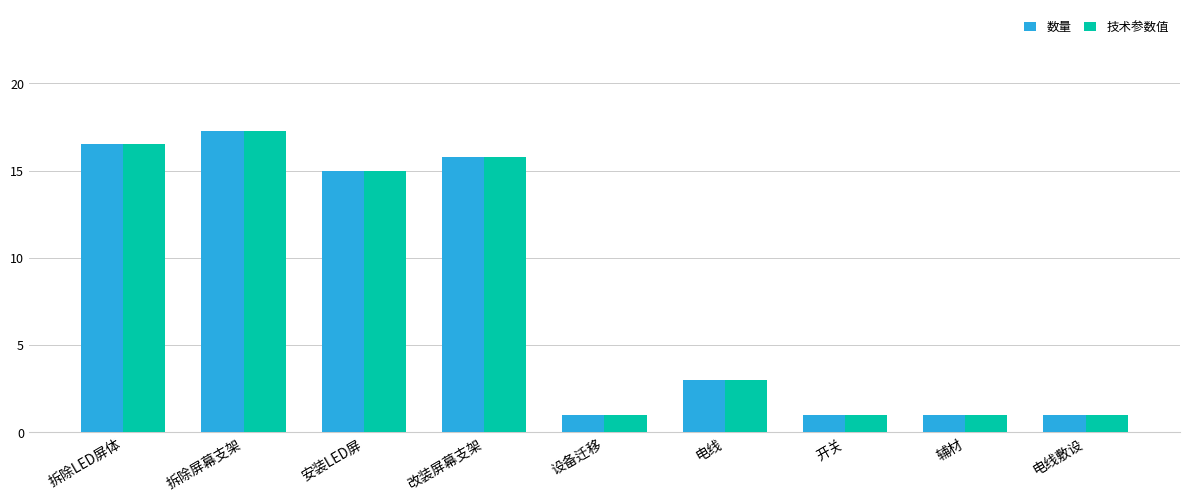

Which category has the highest value in the 技术参数值 series?

拆除屏幕支架